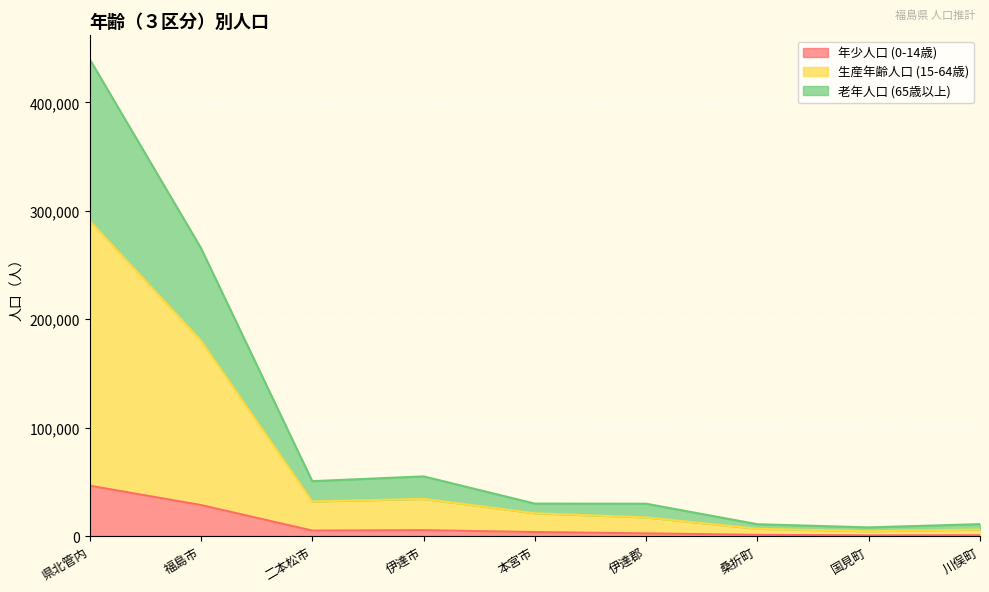

True or false: 老年人口 (65歳以上) and 年少人口 (0-14歳) intersect in this chart.

False